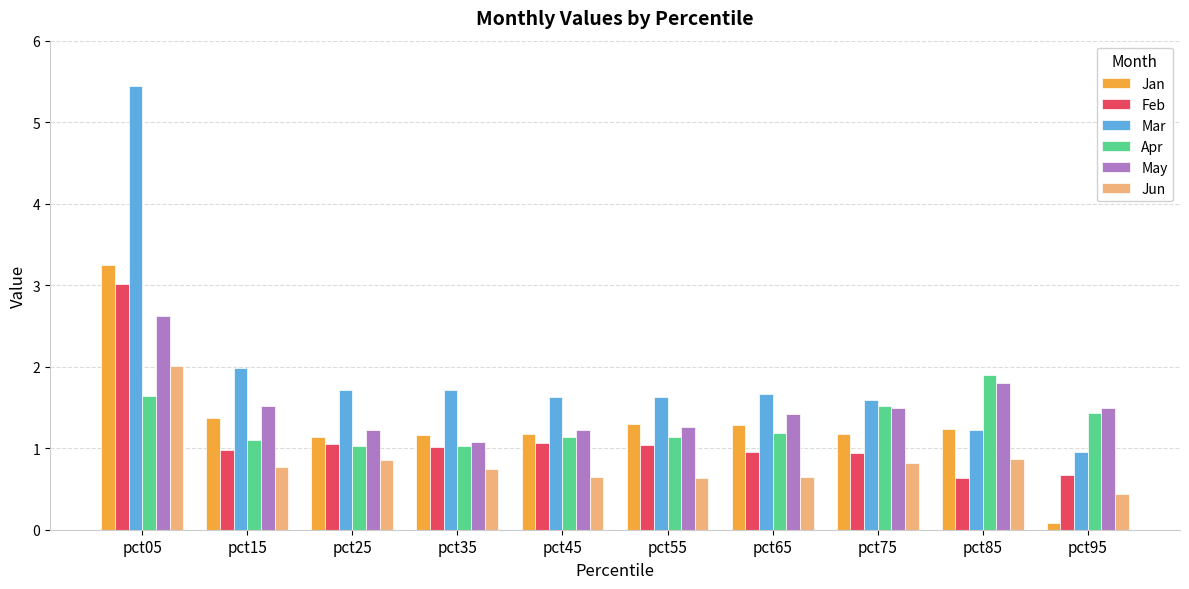

Which series has the widest spread of values?

Mar